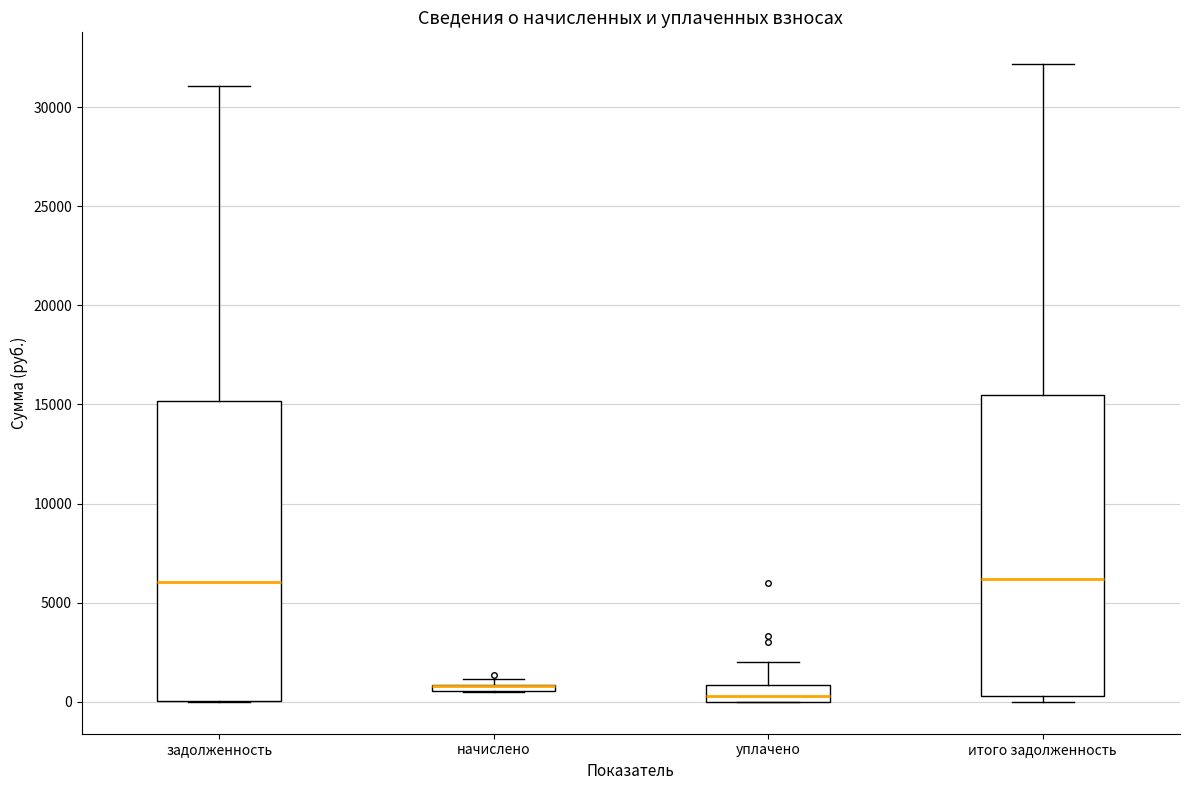

Where is the lower edge of the box for начислено on the y-axis? The values are not printed on the chart, so give them approximately, as read against the axis.

500